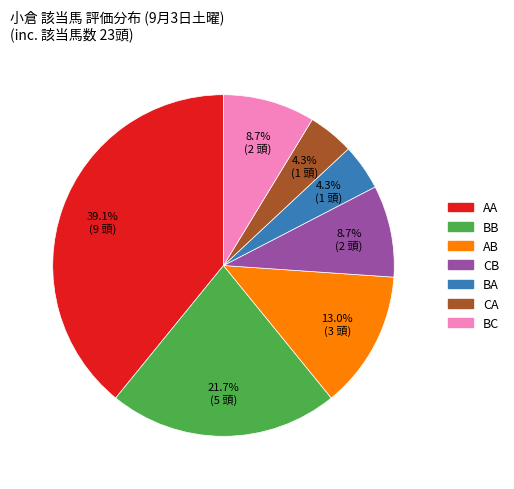

Is there any slice that represents more than half of the pie?

No